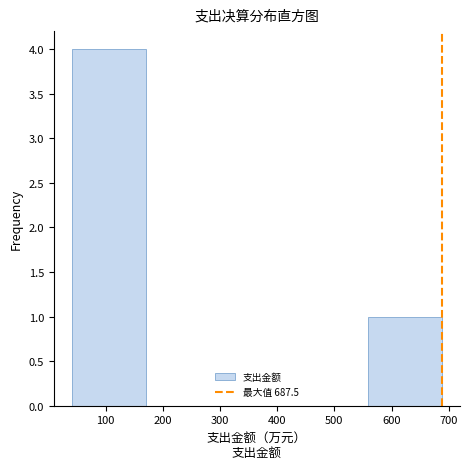

How tall is the bar that spans 40 to 170 on the x-axis? Neither the bar edges nor the heights are printed on the chart, so give them approximately, as read against the axes.

4